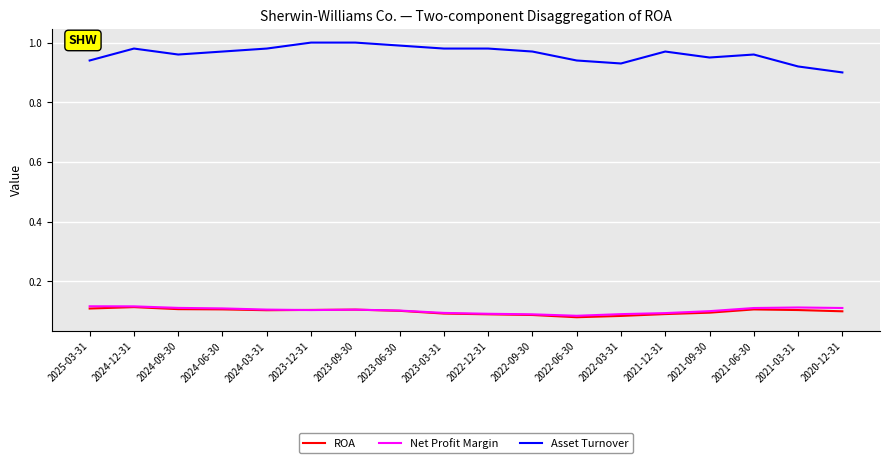

The value of Net Profit Margin at 2025-03-31 is 0.1. True or false?

True